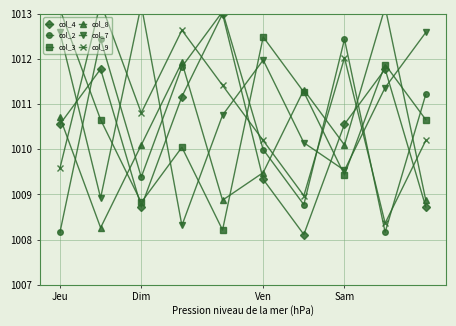

After their last crossing, which series has the higher values: col_9 or col_3?

col_3